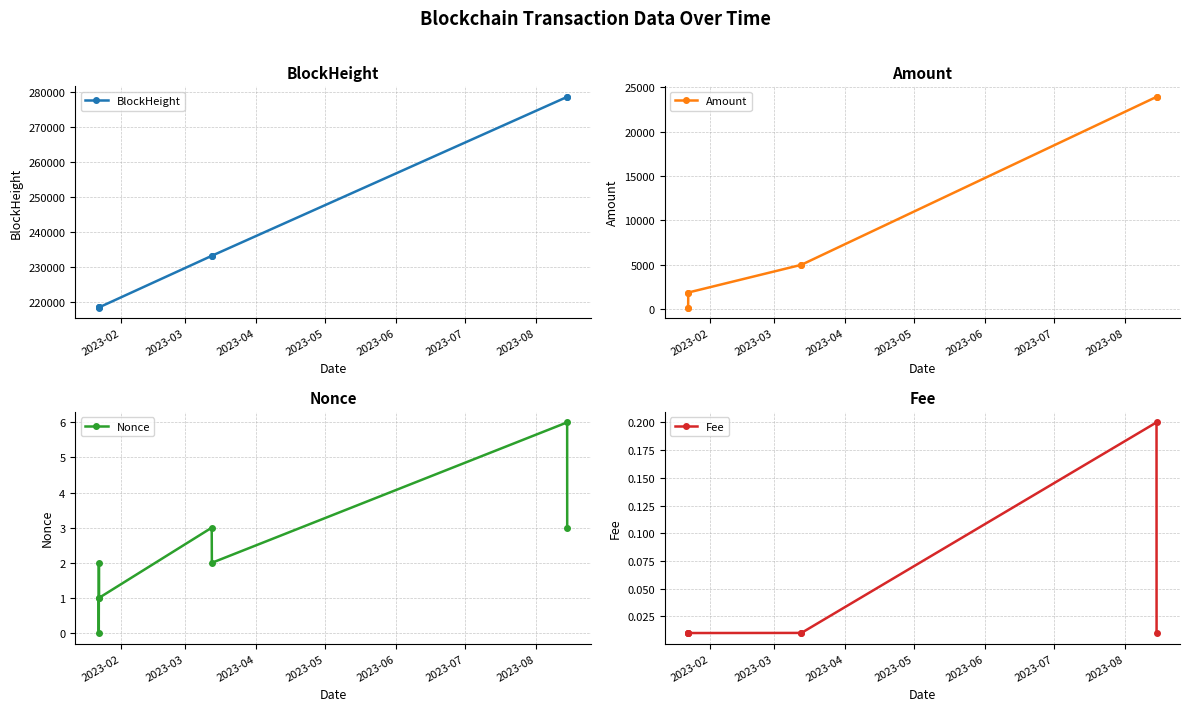

What is the value of the BlockHeight point at the 5th from the left?

233172